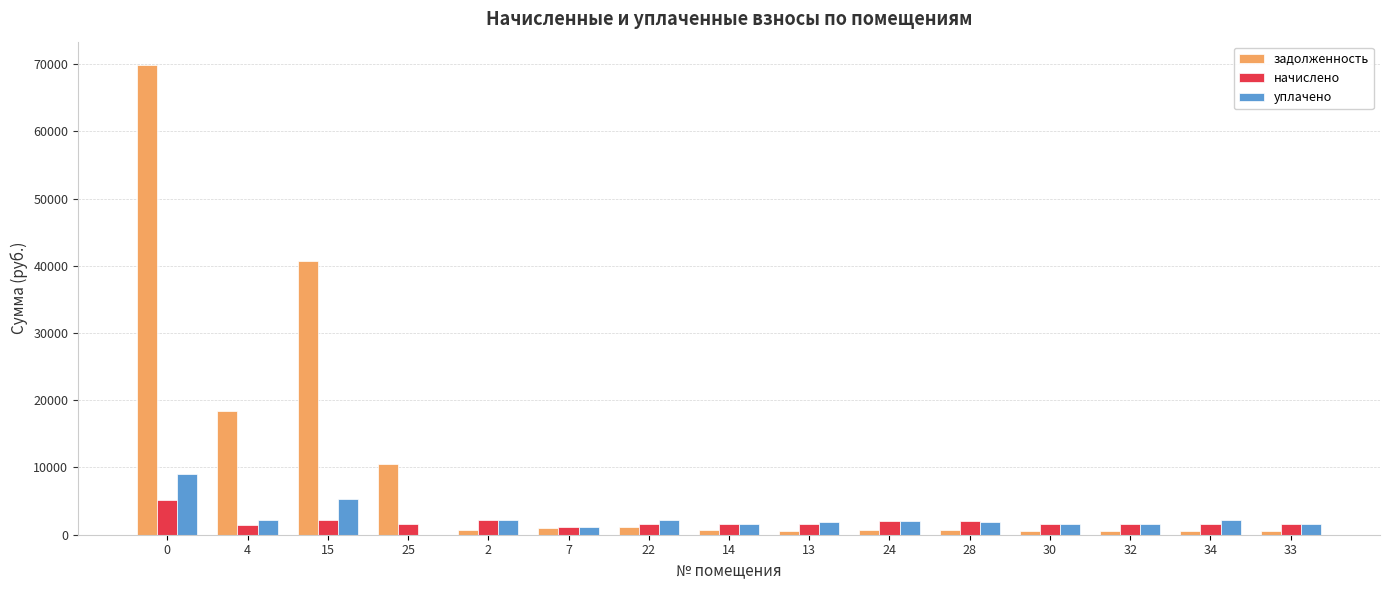

Is the value of задолженность at 25 greater than the value of уплачено at 2?

Yes